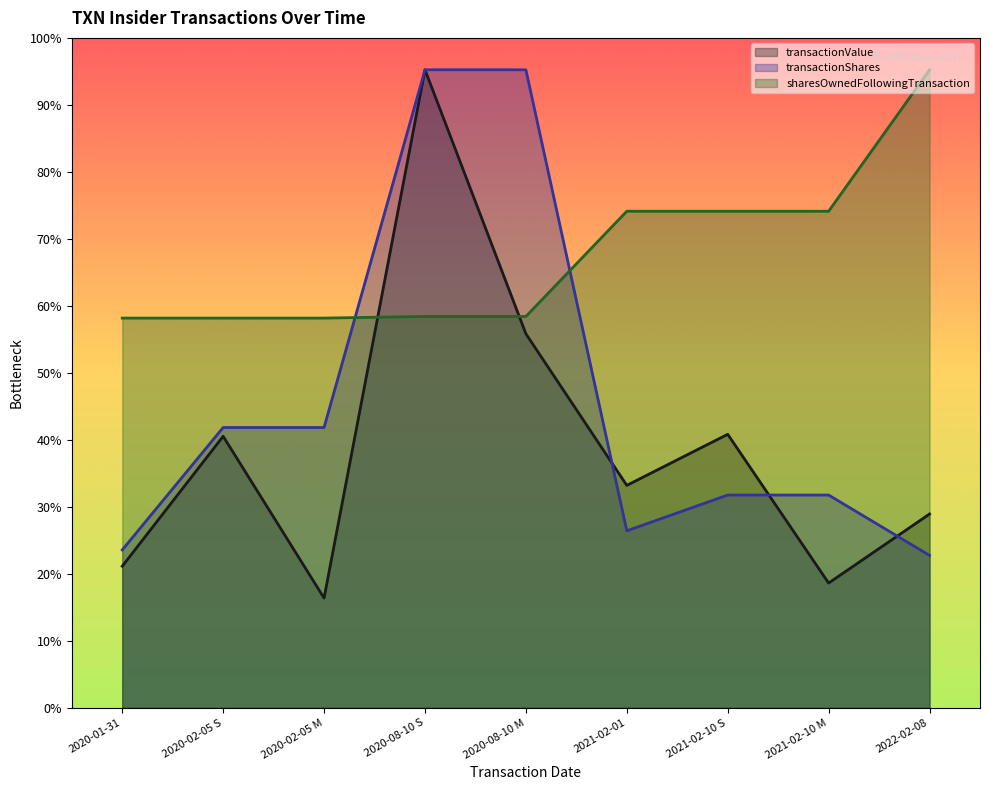

What is the approximate value of sharesOwnedFollowingTransaction at 2022-02-08?

1153394.0